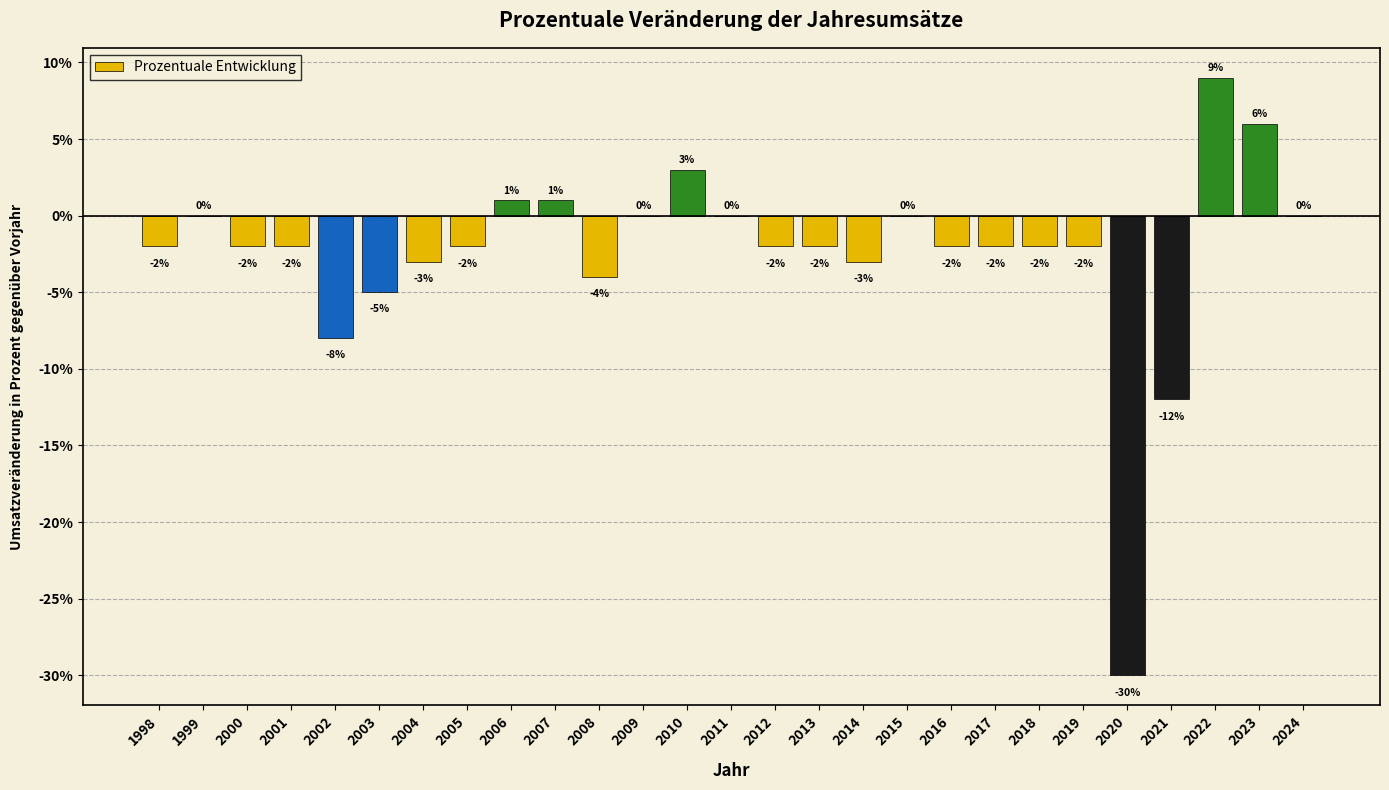

True or false: the data shows 3 at 2023.

False